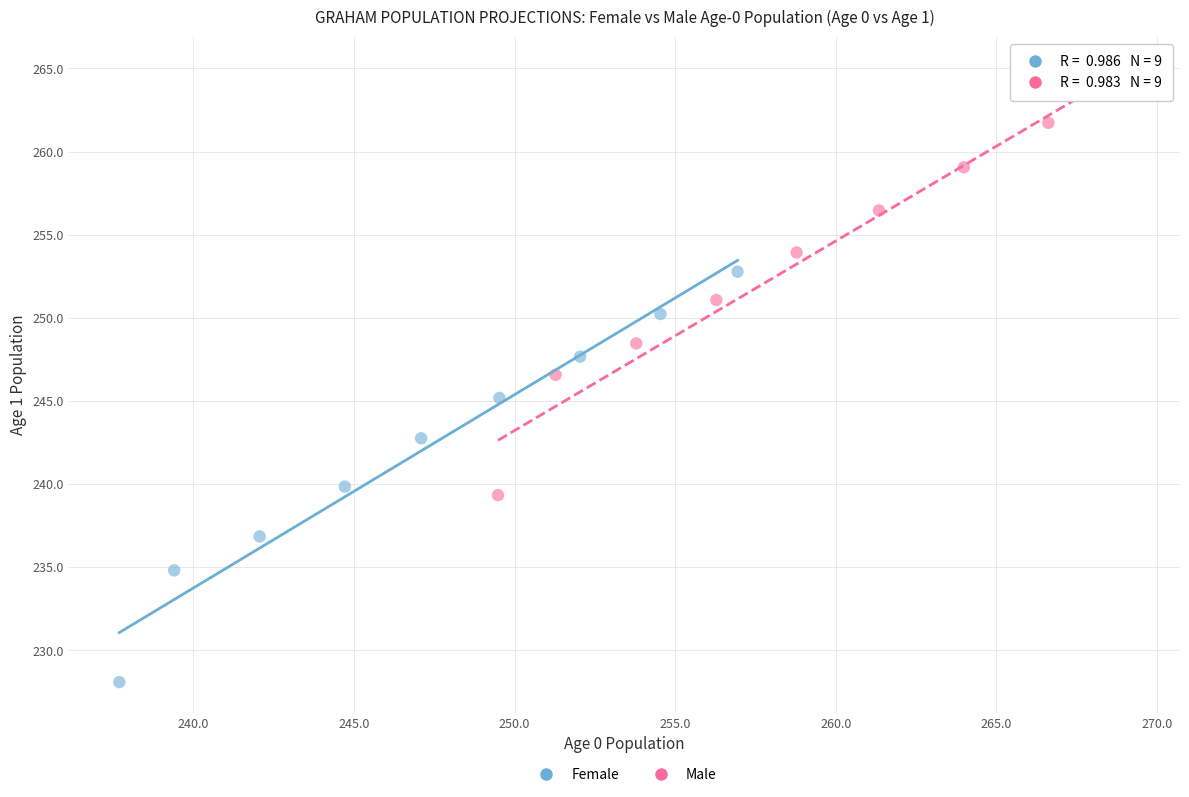

Which series contains the lowest Y value?

Female